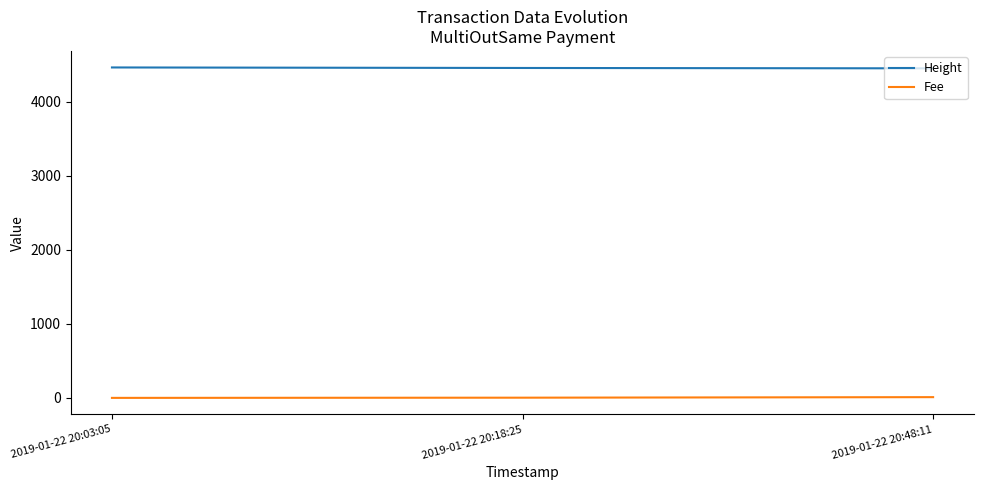

Rank the series by their average value, from lowest to highest.

Fee, Height